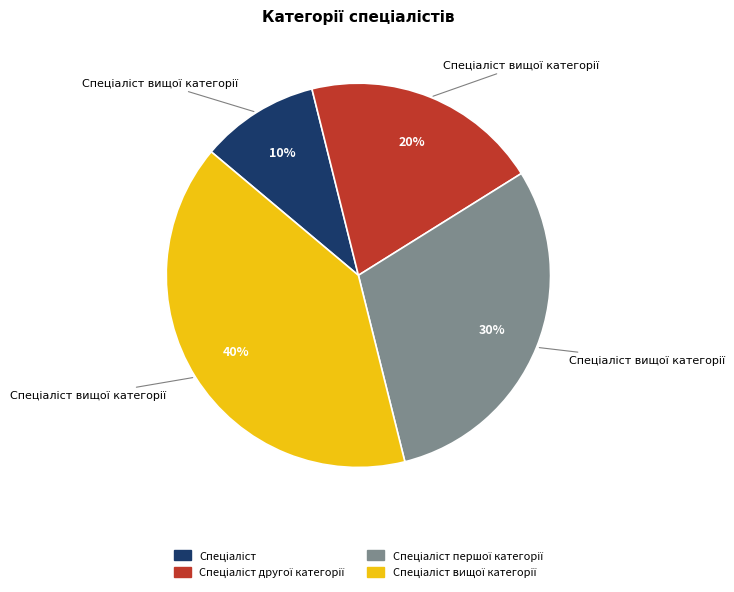

To the nearest percent, what is the difference between the largest and smallest slice percentages?

30%